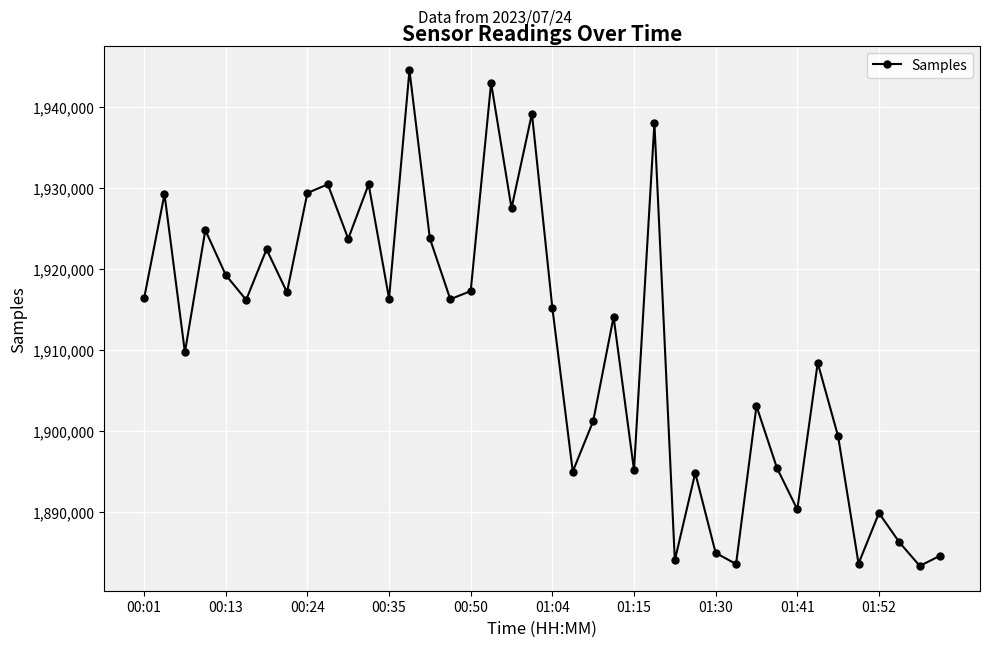

How many interior local peaks (higher than both neighbors) does the data have?

14